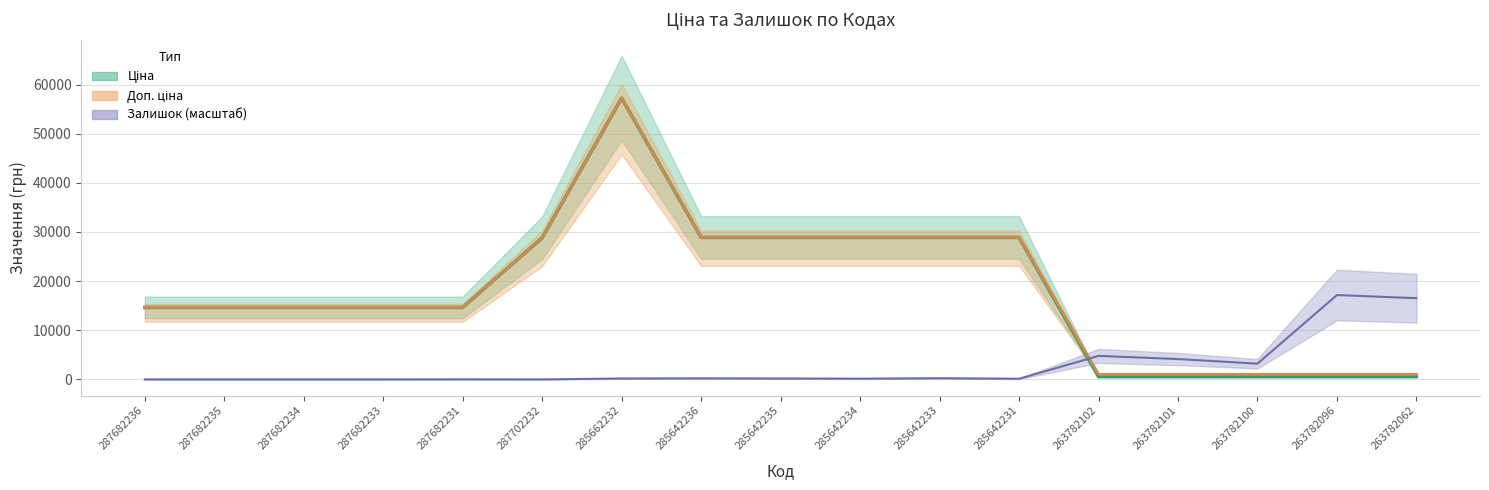

Is the value of Ціна at 285642233 greater than the value of Залишок at 285642231?

Yes